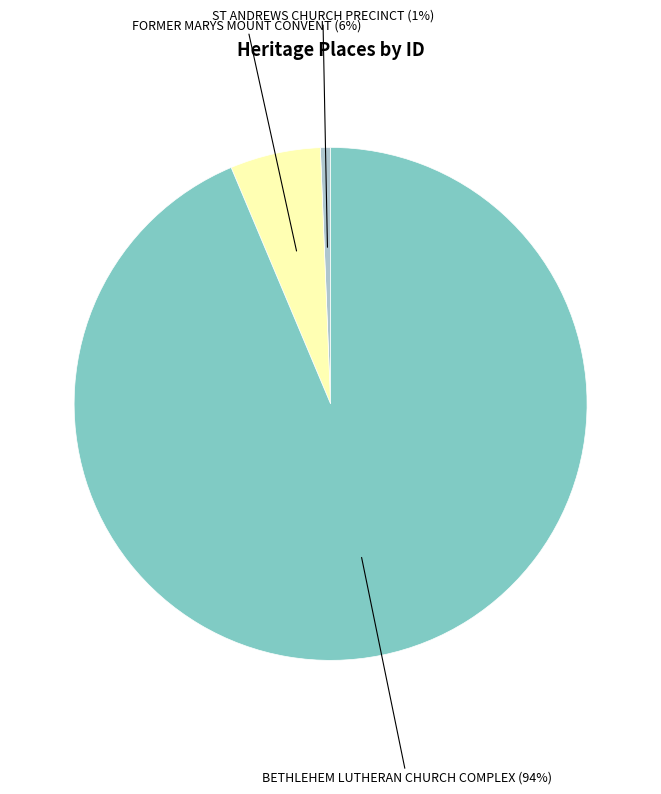

What percentage is the ST ANDREWS CHURCH PRECINCT slice, to the nearest percent?

1%